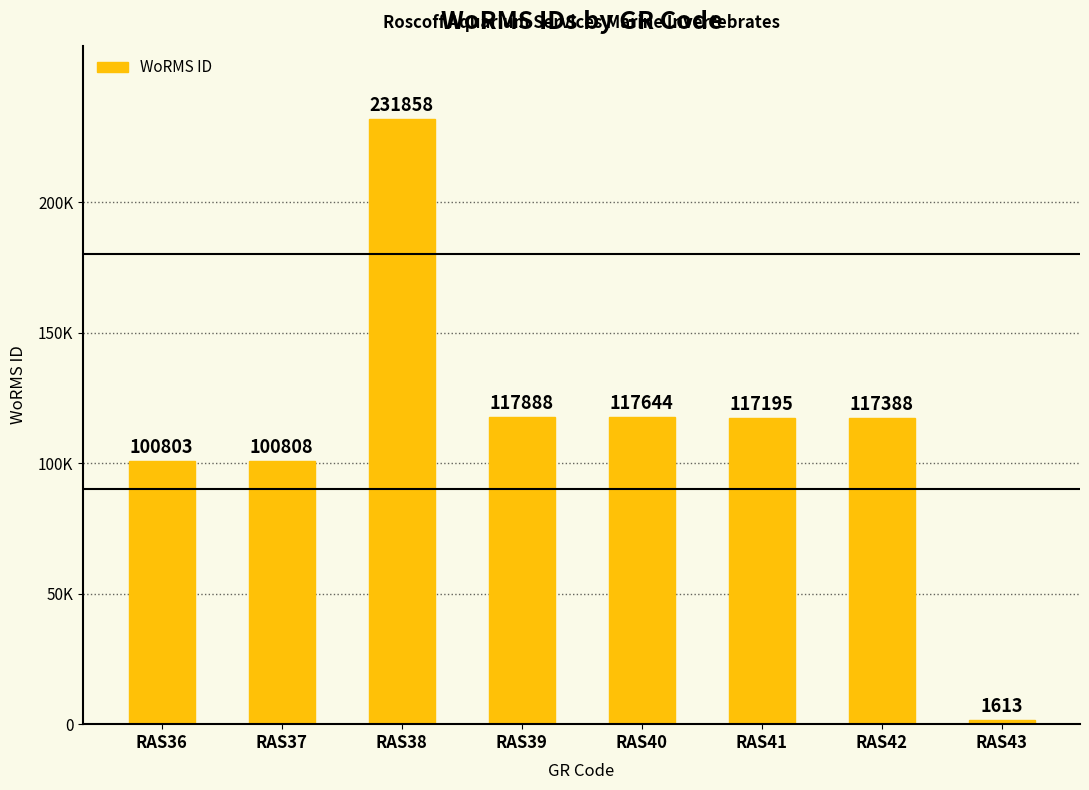

Does the chart contain any negative values?

No